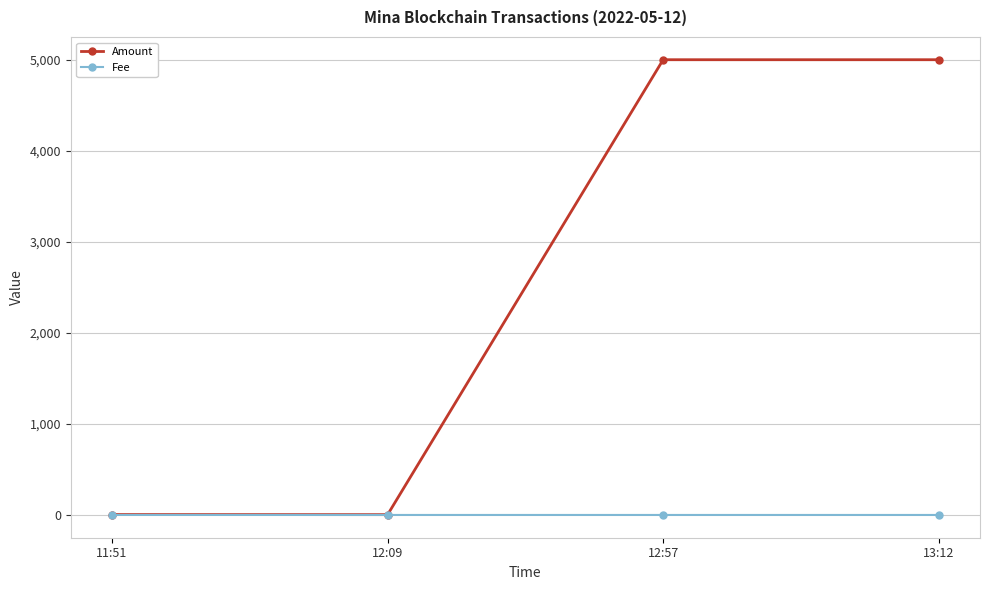

List the series in order of their peak value, lowest first.

Fee, Amount